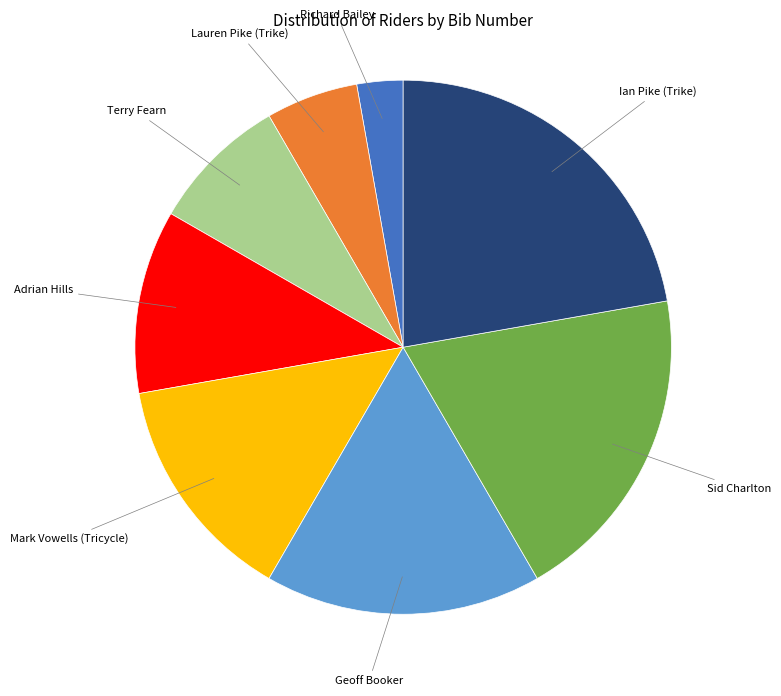

Combined, do Ian Pike (Trike) and Richard Bailey account for over 50%?

No